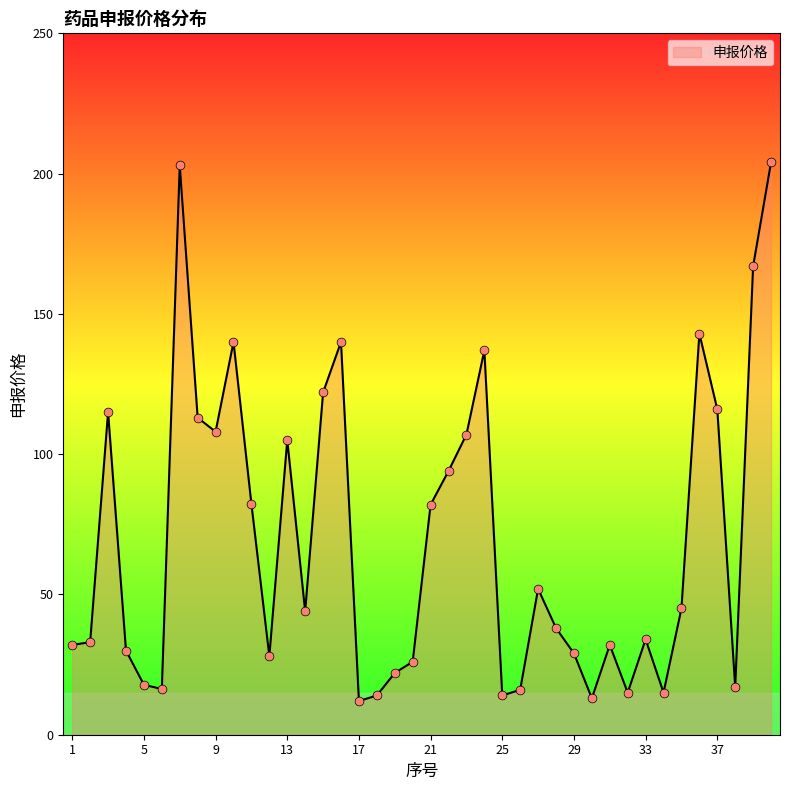

What is the minimum value shown in the chart?

12.0